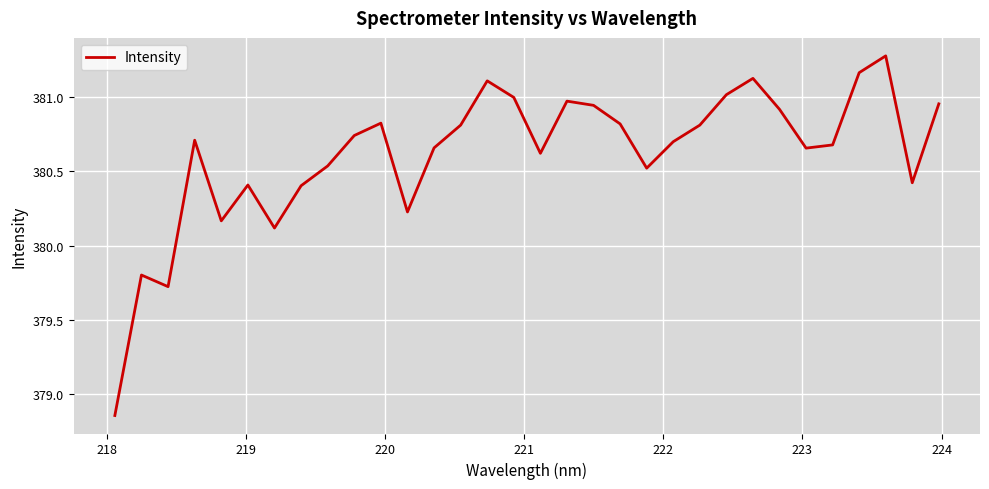

What is the greatest value displayed?

381.3